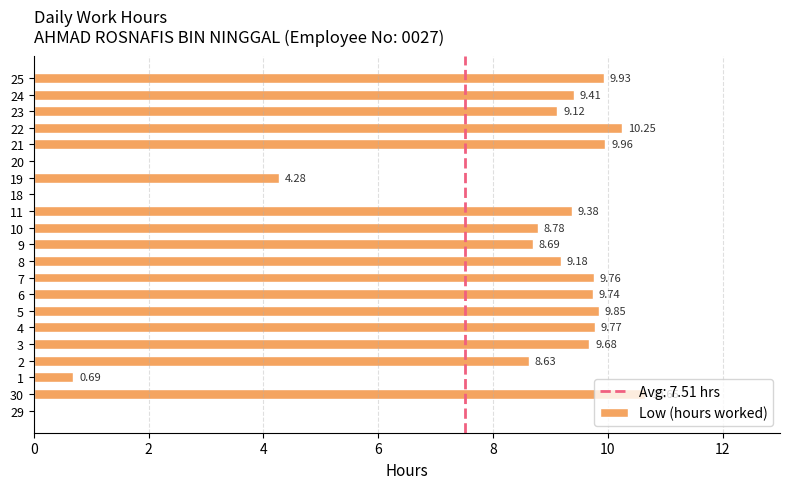

True or false: the data shows 4.0 at 2.

False